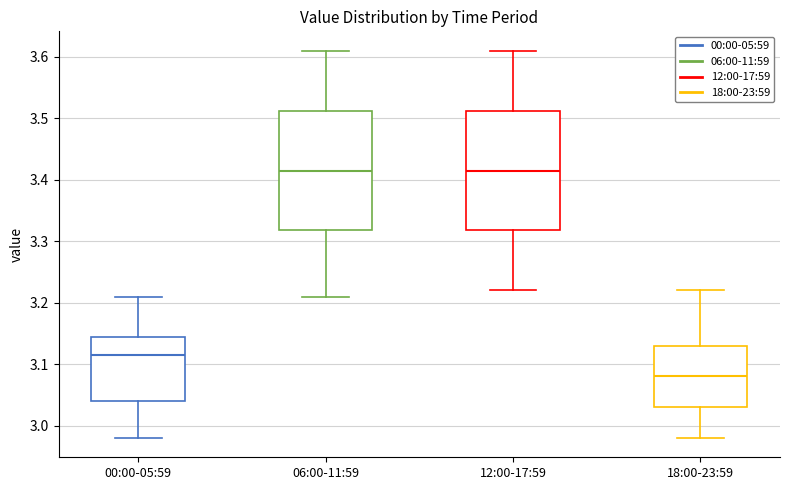

Reading left to right, transcribe this box plot: for each box, give where its median line is, the range the box spans, and where its two whiskers end, as read against the y-axis. The values are not printed on the chart, so give them approximately, as read against the axis.

00:00-05:59: median 3.12, box 3.04 to 3.15, whiskers 2.98 to 3.21
06:00-11:59: median 3.42, box 3.32 to 3.51, whiskers 3.21 to 3.61
12:00-17:59: median 3.42, box 3.32 to 3.51, whiskers 3.22 to 3.61
18:00-23:59: median 3.08, box 3.03 to 3.13, whiskers 2.98 to 3.22